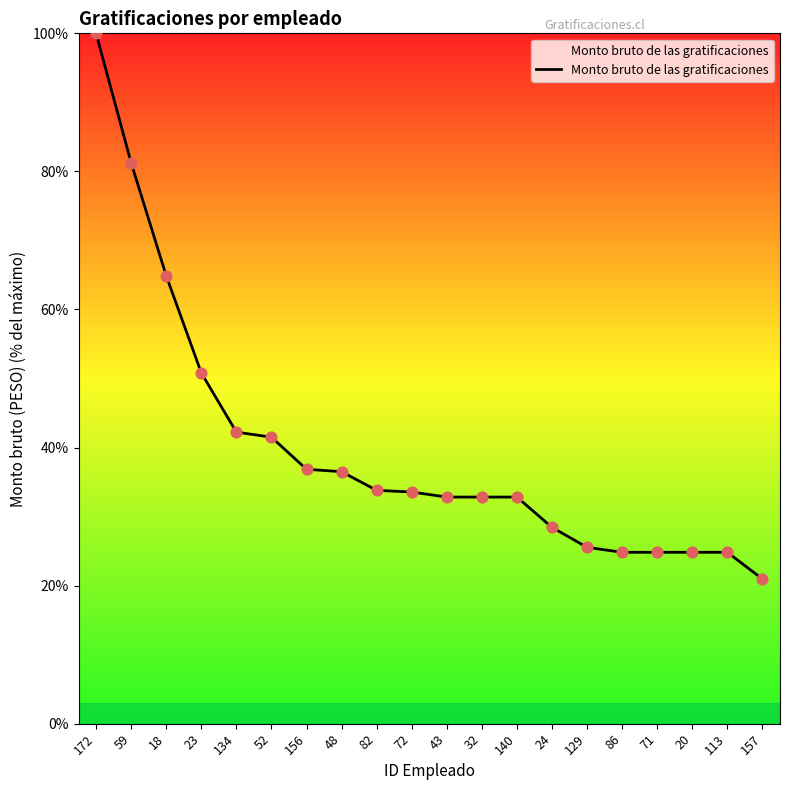

Which has a higher value, 156 or 82?

156